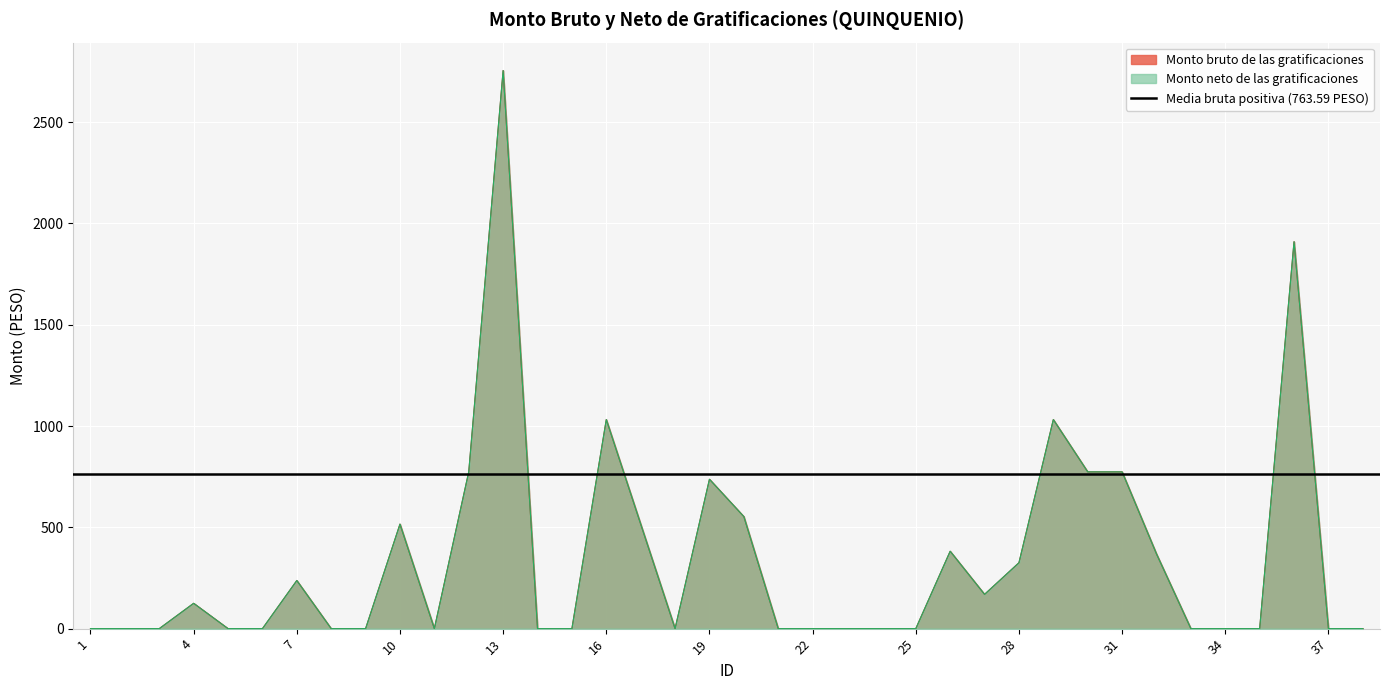

Is it true that Monto neto equals 2755.1 at 13?

True